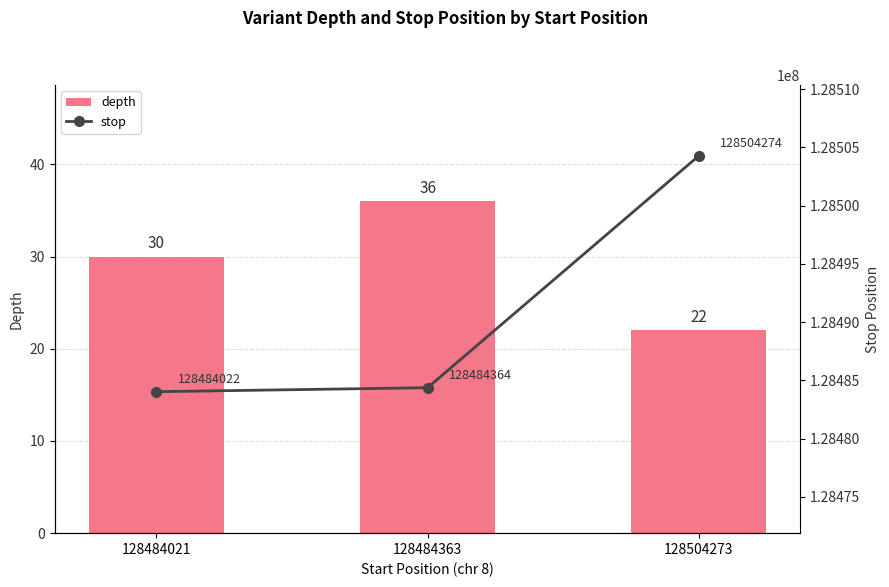

What is the value of the stop bar at the 2nd from the left?

128484364